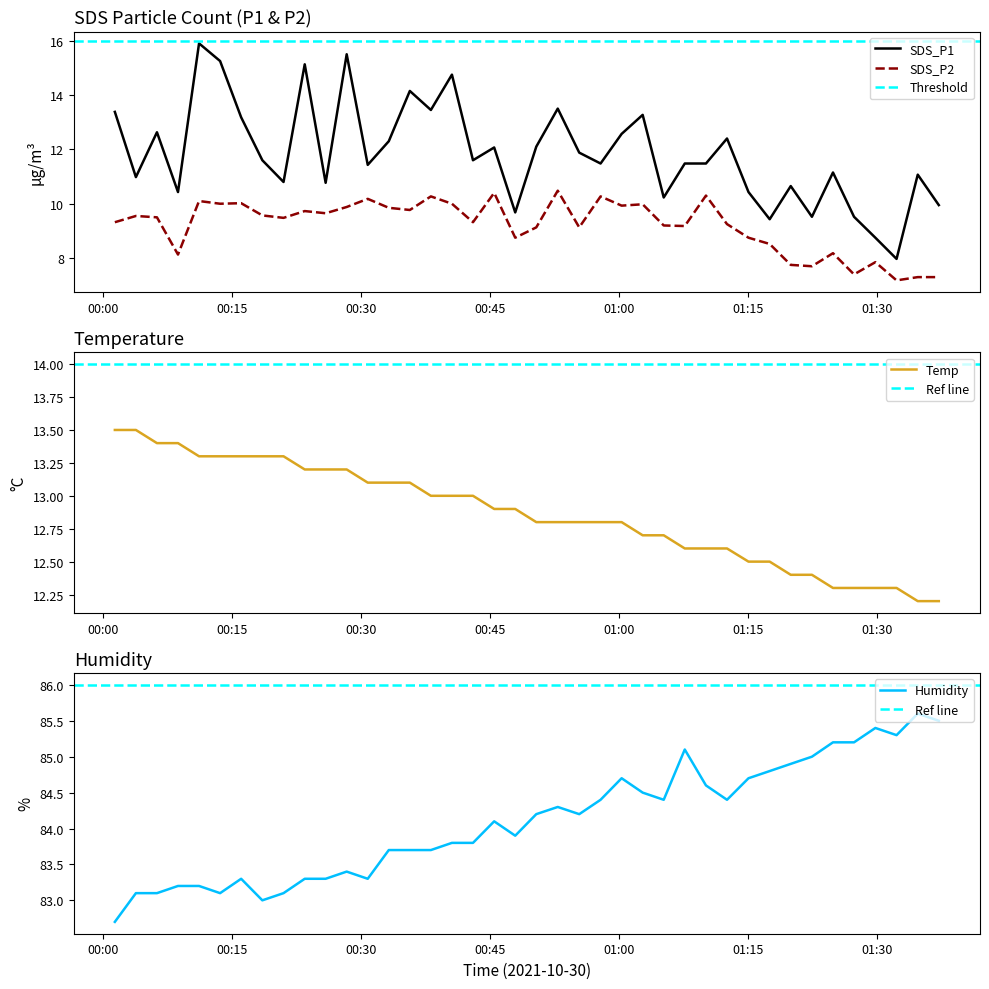

What is the lowest value of the Humidity series?

82.7